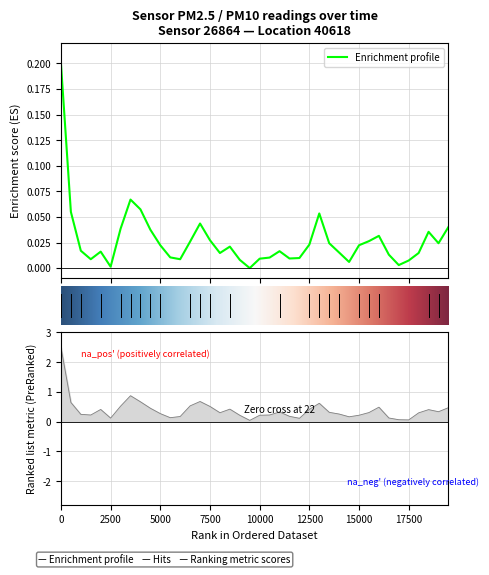

How many interior local peaks (higher than both neighbors) does the data have?

8